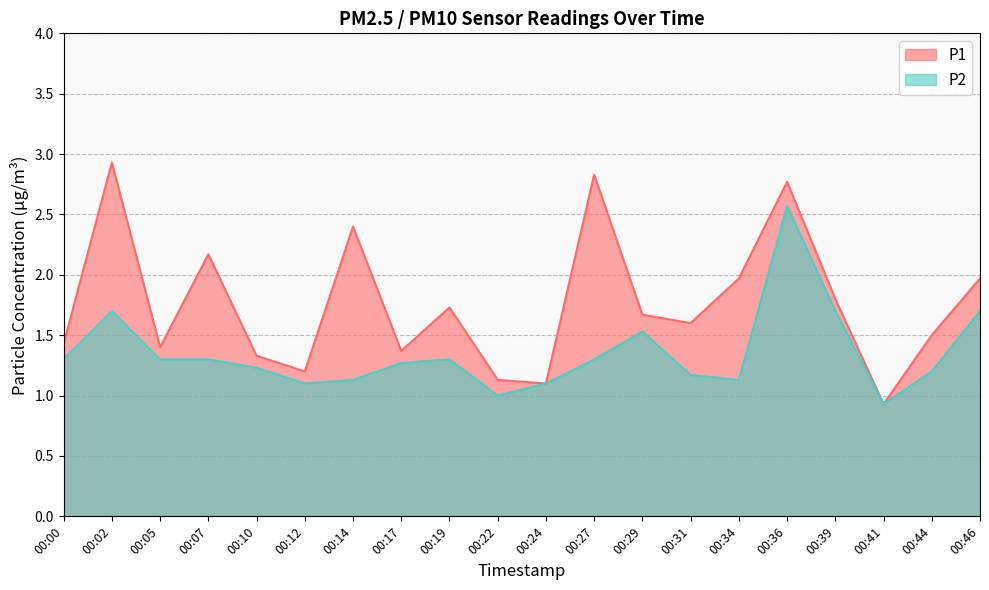

Does the chart have visible grid lines?

Yes